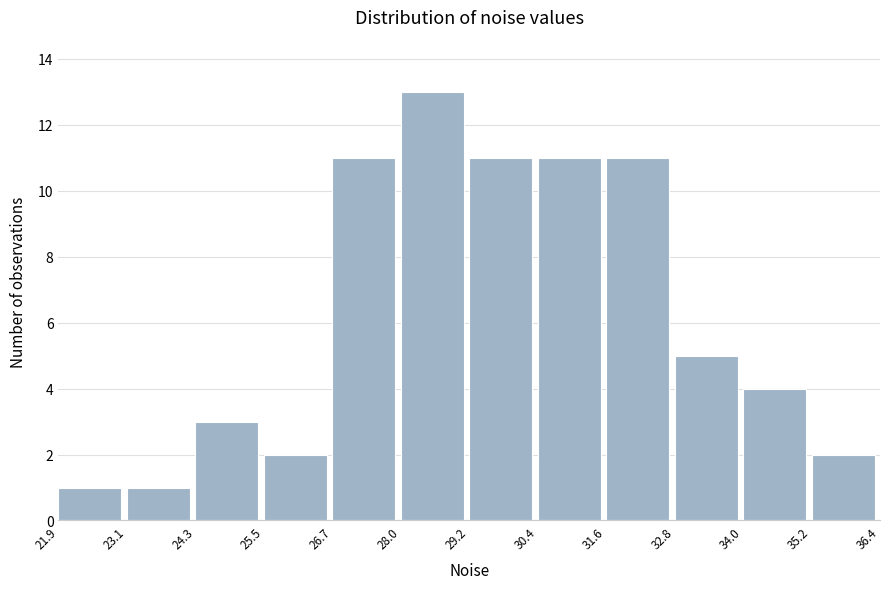

Reading left to right, transcribe this chart: for each bar, give the range it covers on the x-axis and its height. The values are not printed on the chart, so give them approximately, as read against the axis.

21.9 to 23.1: 1
23.1 to 24.3: 1
24.3 to 25.5: 3
25.5 to 26.7: 2
26.7 to 28.0: 11
28.0 to 29.2: 13
29.2 to 30.4: 11
30.4 to 31.6: 11
31.6 to 32.8: 11
32.8 to 34.0: 5
34.0 to 35.2: 4
35.2 to 36.4: 2